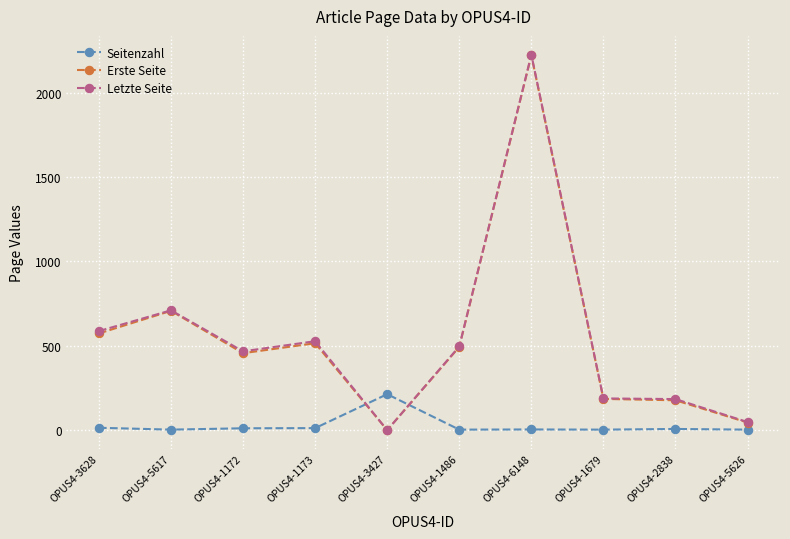

Does the chart display data point markers on the line(s)?

Yes